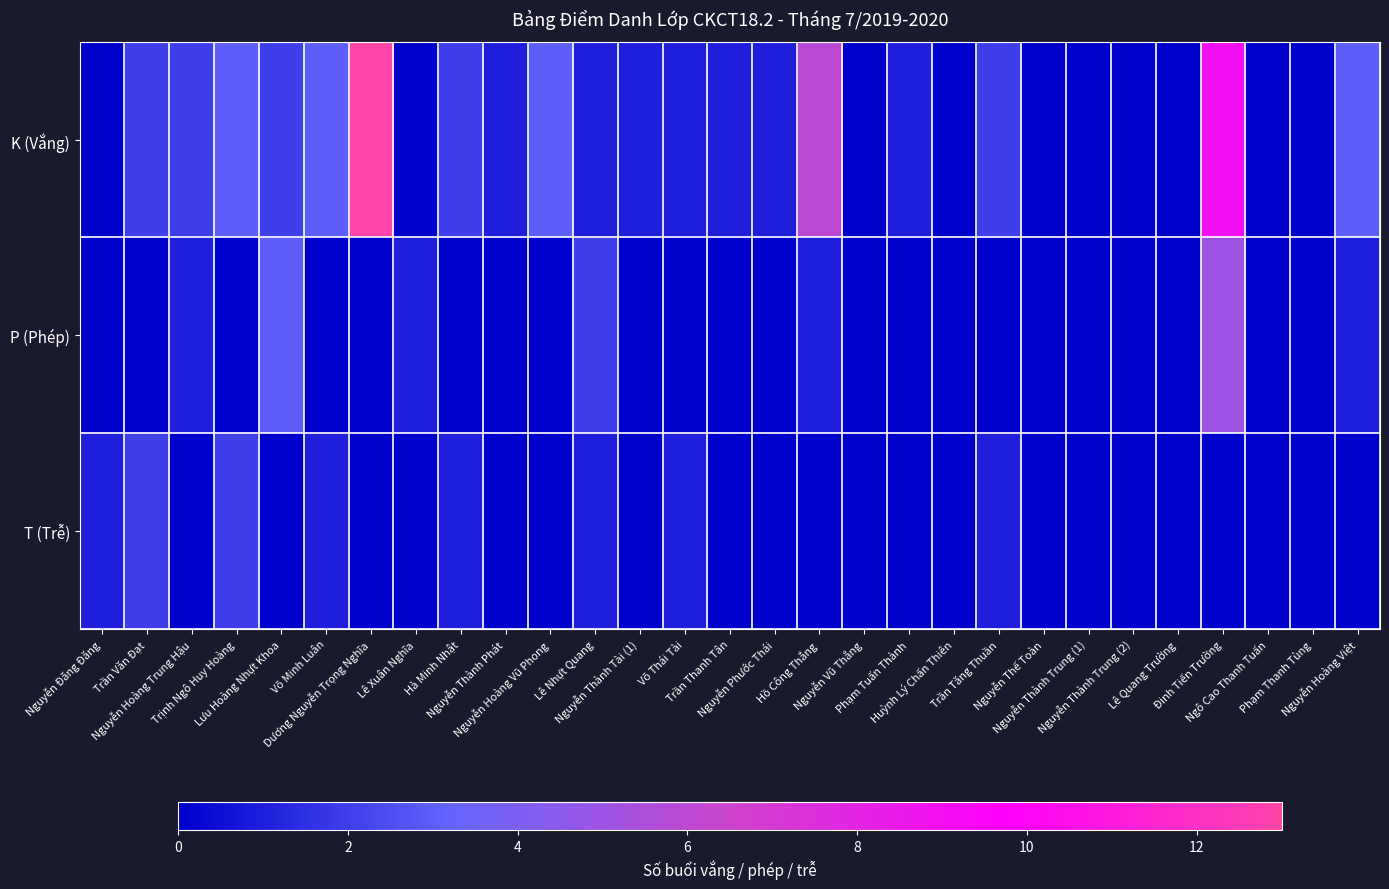

Which series has the largest total across all categories?

K (Vắng)